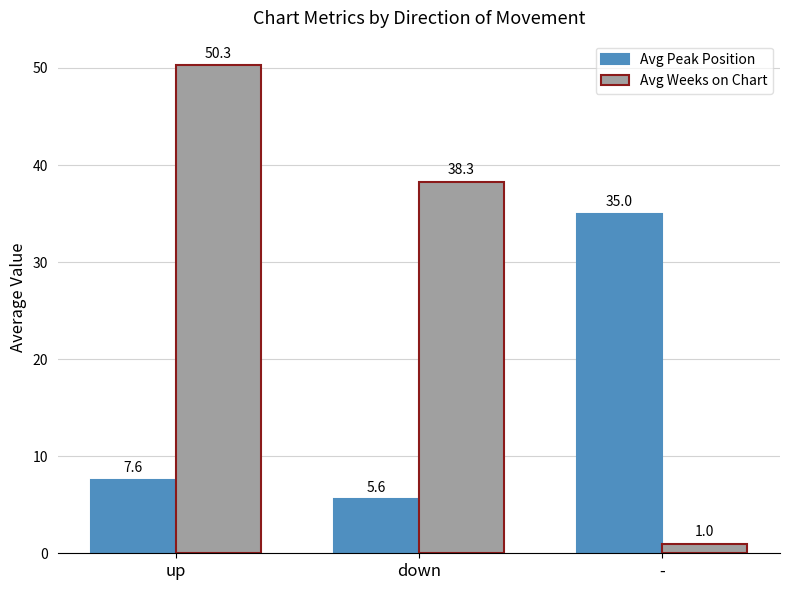

What is the label of the 2nd bar from the right?

down